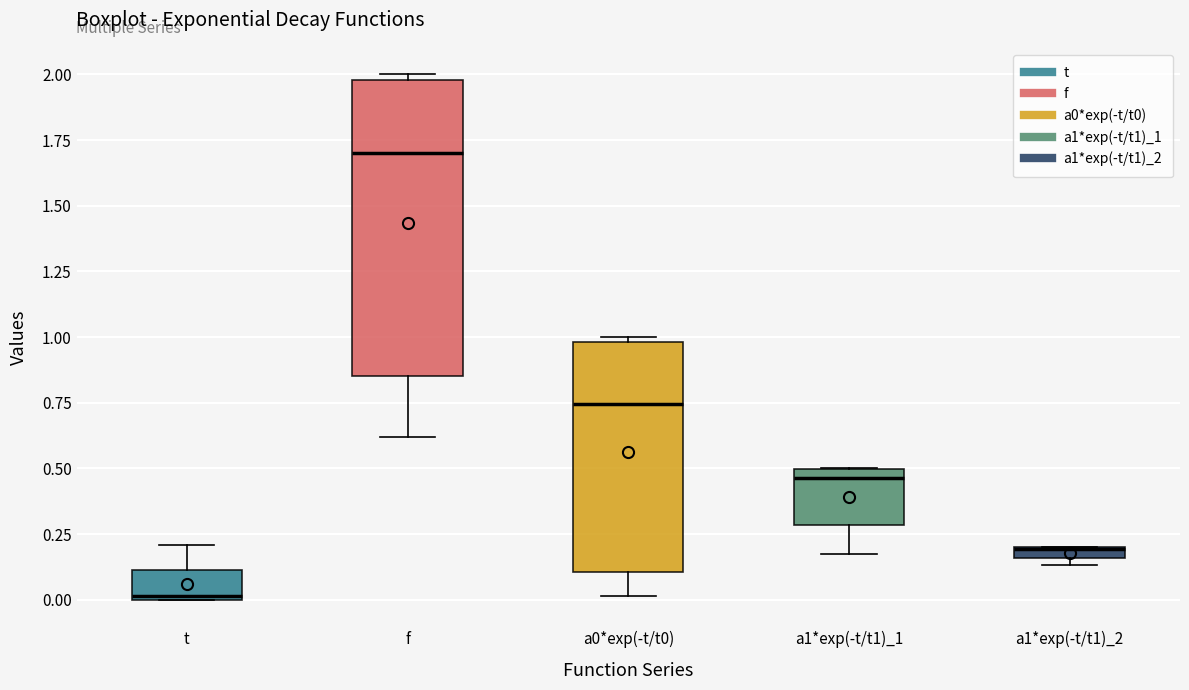

Which box is the tallest, from its lower edge to its upper edge?

f